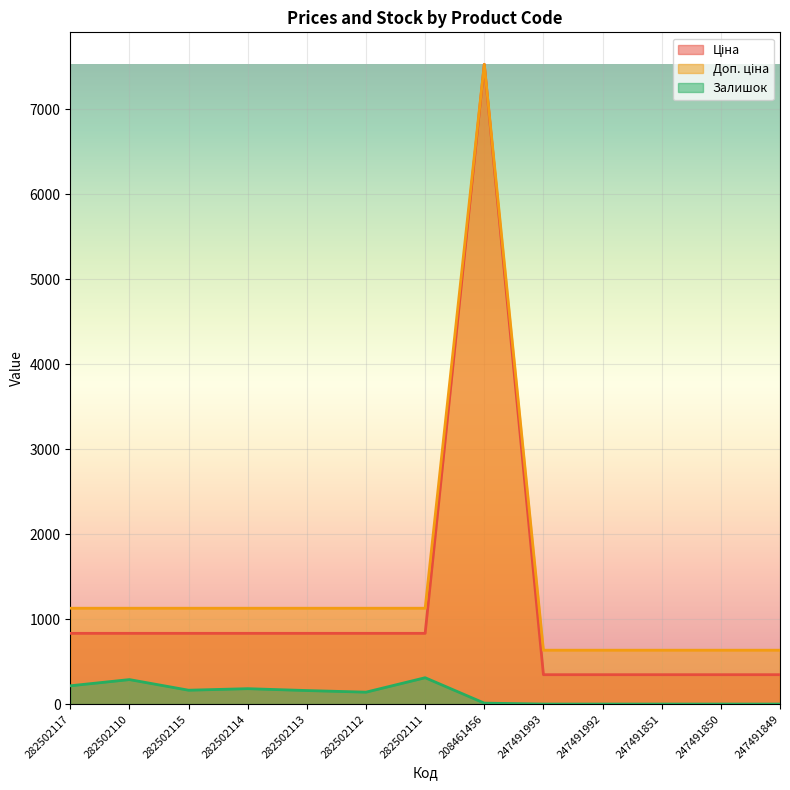

What is the approximate value of Доп. ціна at 247491850?

634.0